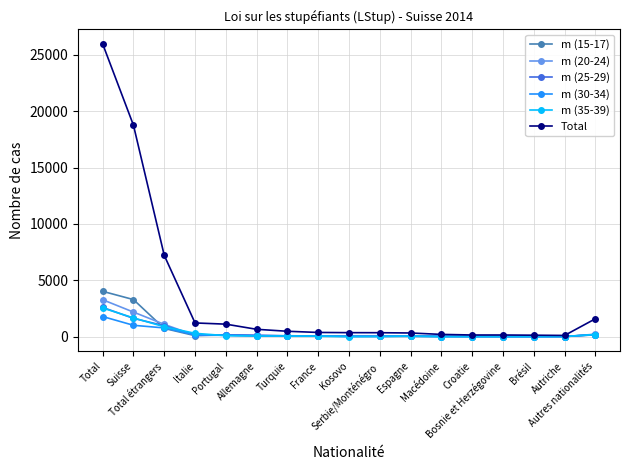

How many categories are shown in the chart?

17